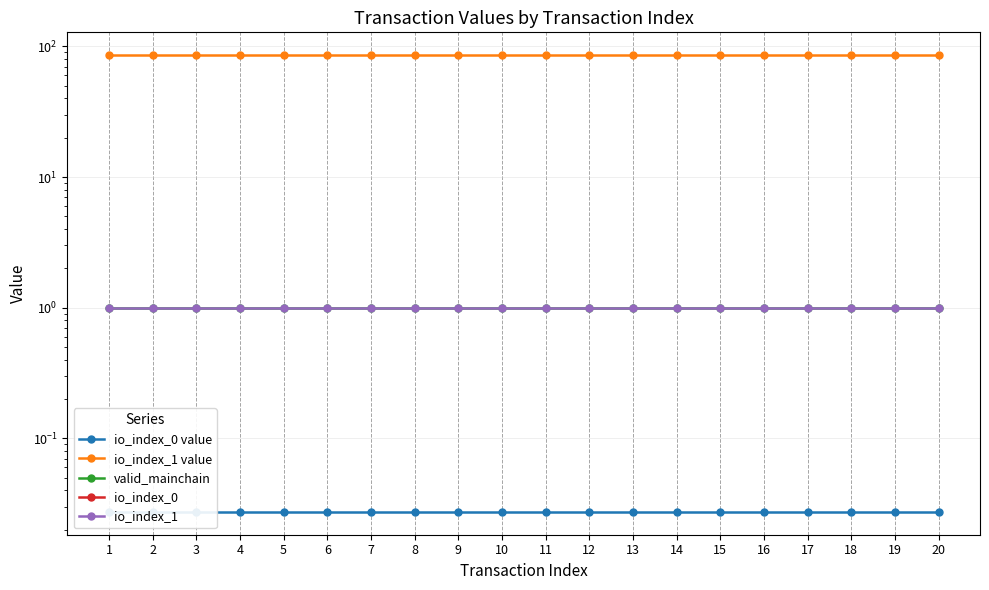

At which category is the sum across all series the highest?

1